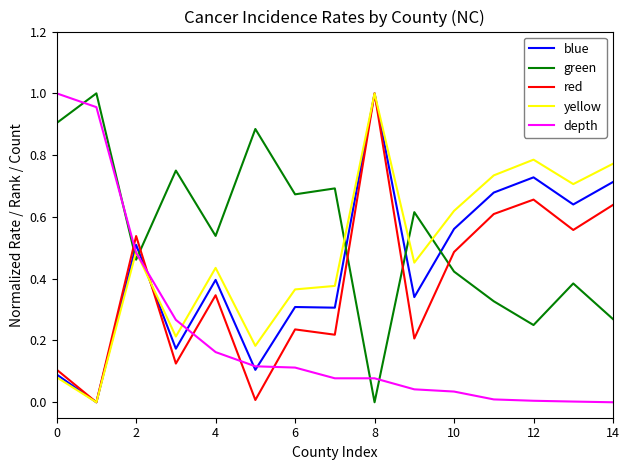

Which series ends up on top after the final intersection of green and depth?

green